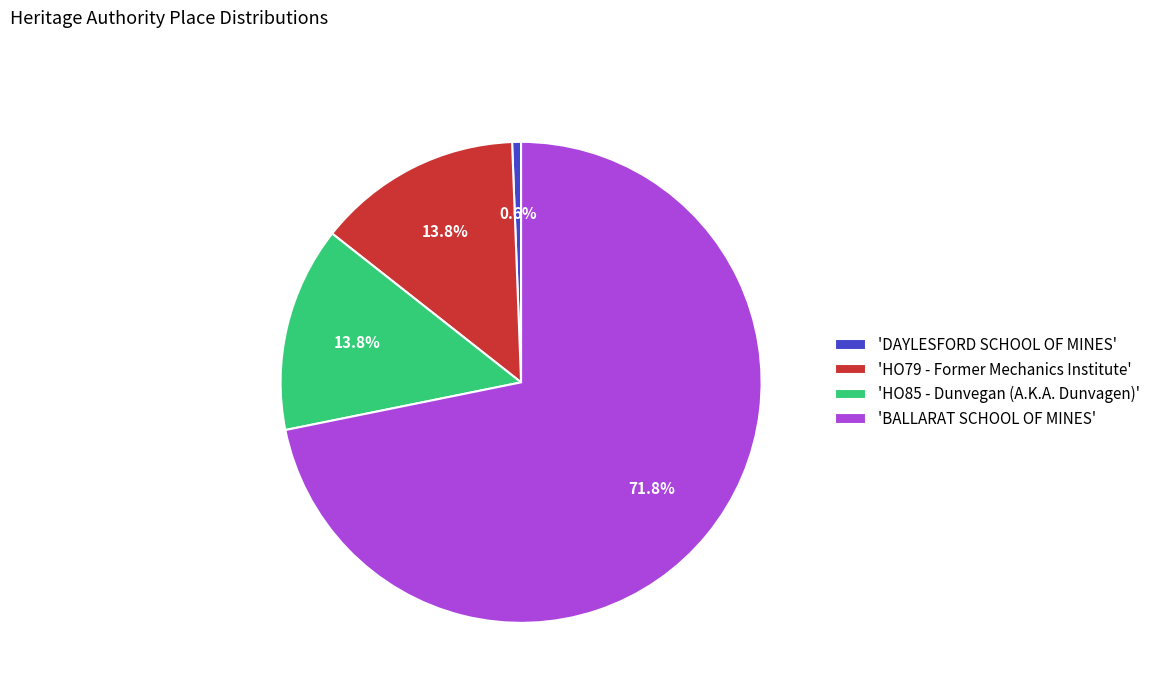

Which slice is the largest?

'BALLARAT SCHOOL OF MINES'